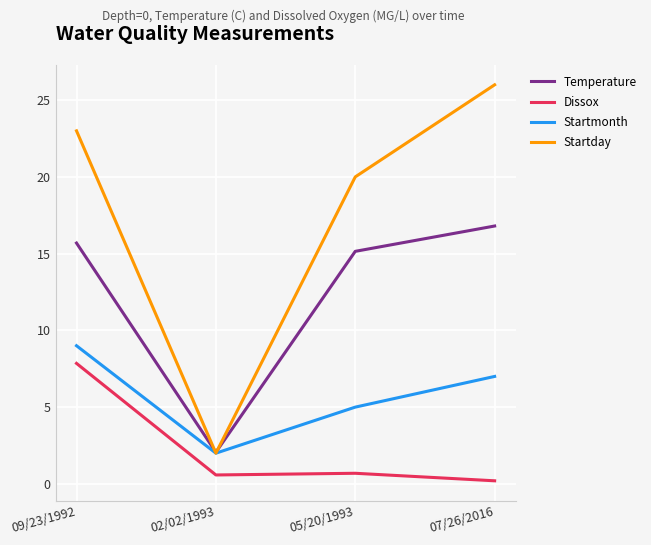

At how many categories does at least one series exceed 11?

3